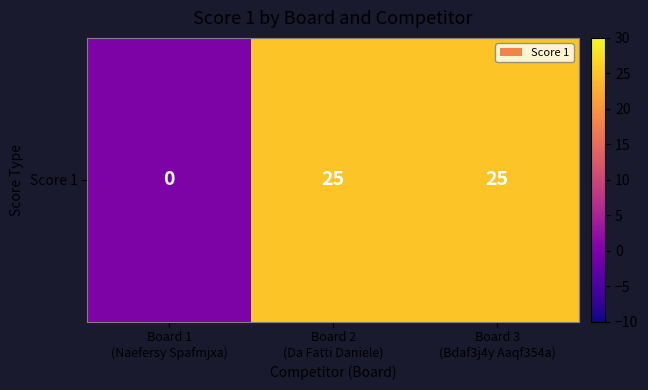

How many data points are less than 25?

1